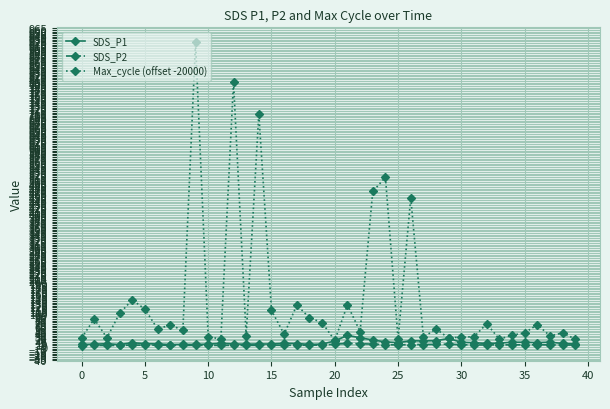

Which series has the widest spread of values?

Max_cycle (offset -20000)